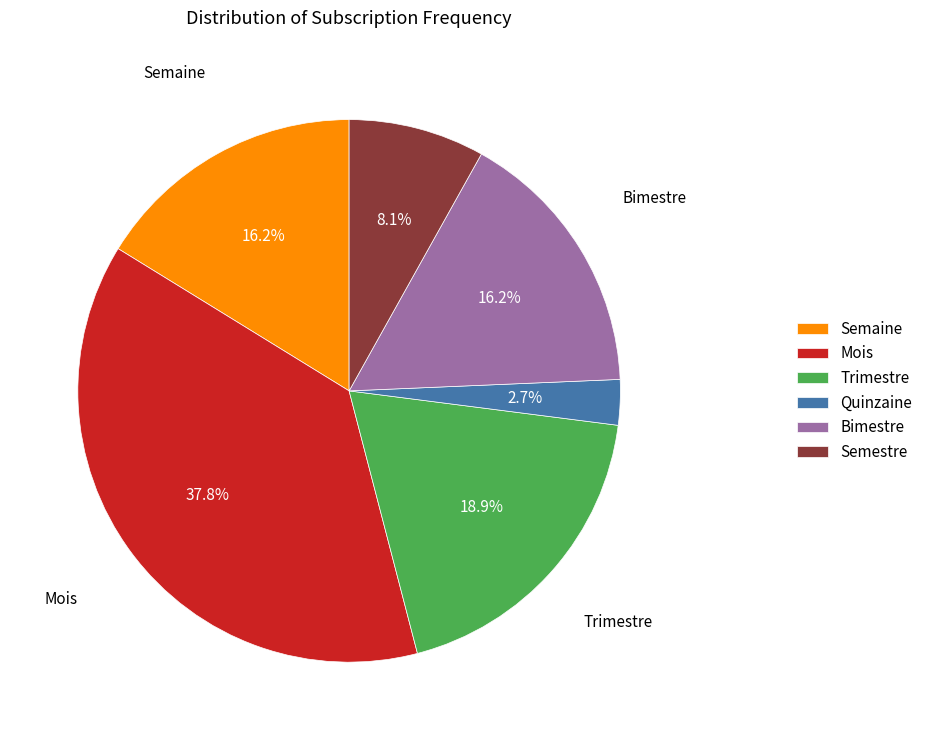

Is there any slice that represents more than half of the pie?

No